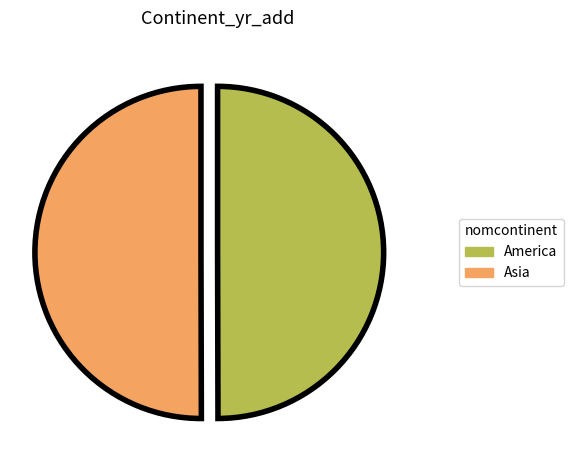

Is the sum of America and Asia greater than half?

Yes